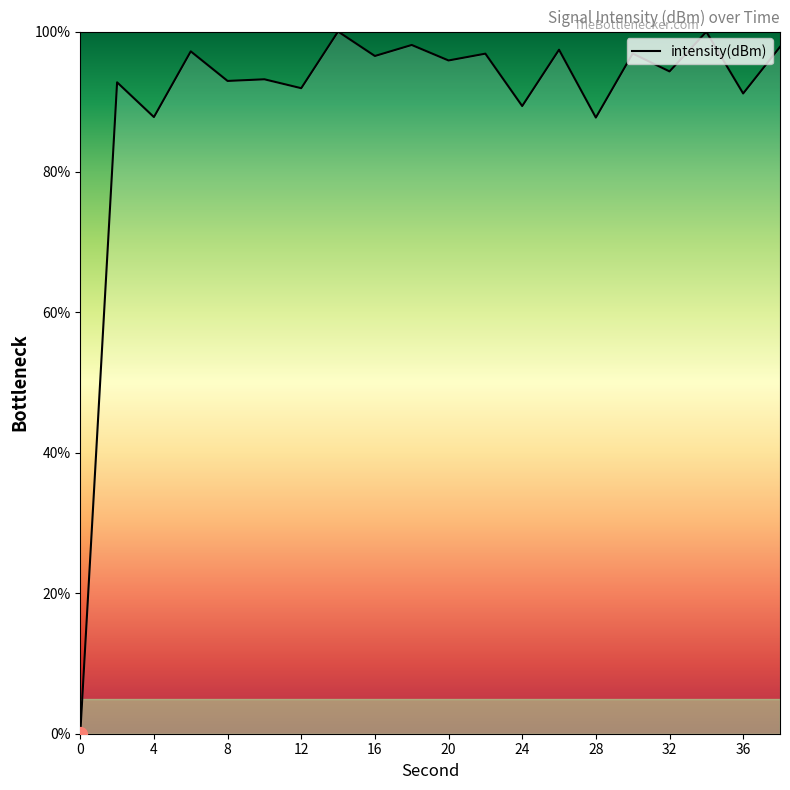

What is the sum of all values?

1797.9